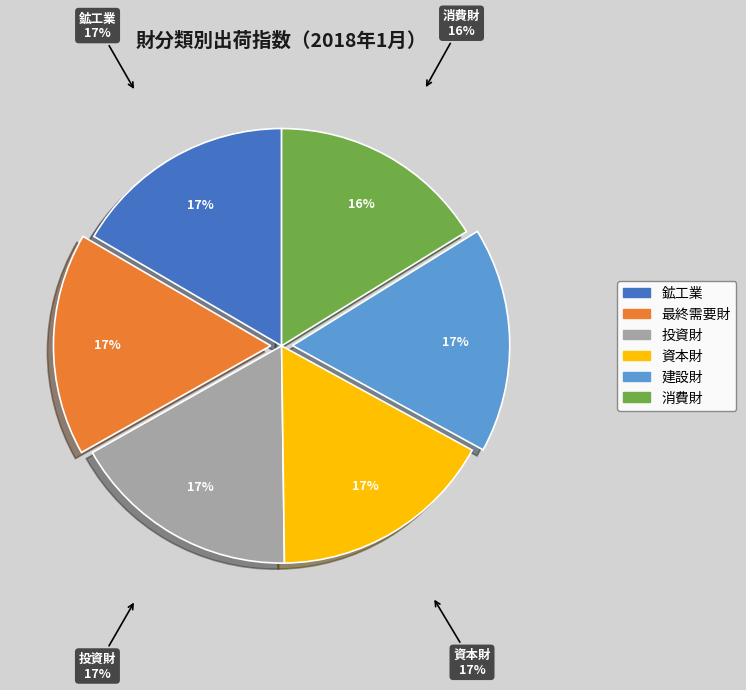

How many slices are in this pie chart?

6